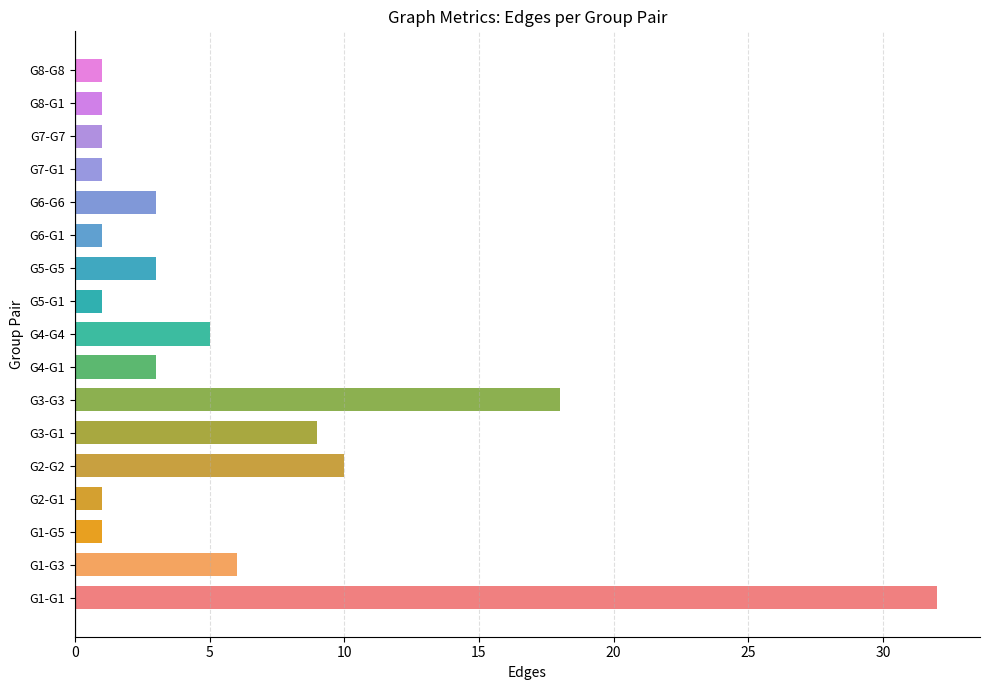

How many values are below 3?

8